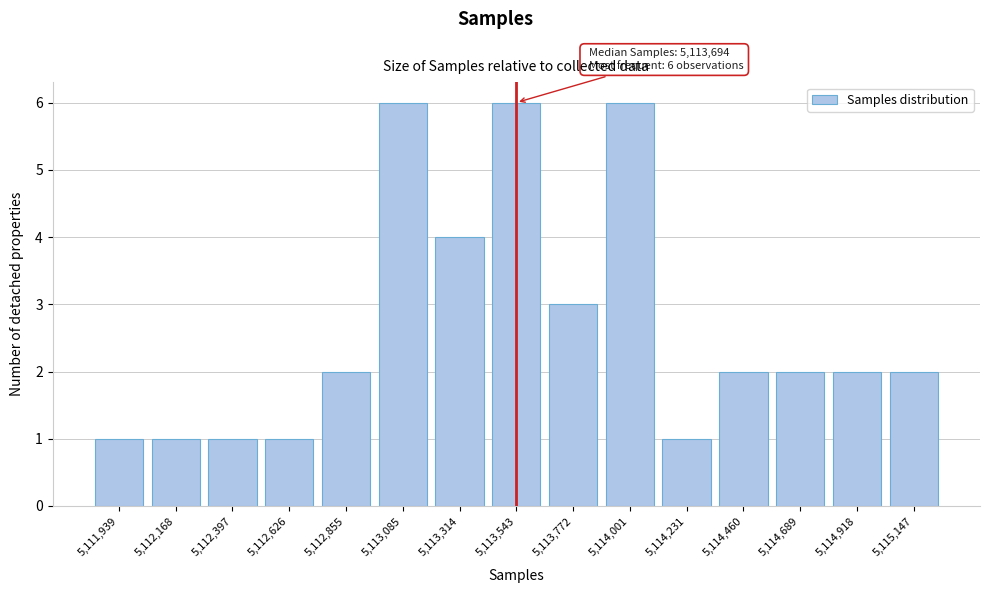

Reading left to right, what are all the values shown in this chart?

5,111,939=1	5,112,168=1	5,112,397=1	5,112,626=1	5,112,855=2	5,113,085=6	5,113,314=4	5,113,543=6	5,113,772=3	5,114,001=6	5,114,231=1	5,114,460=2	5,114,689=2	5,114,918=2	5,115,147=2